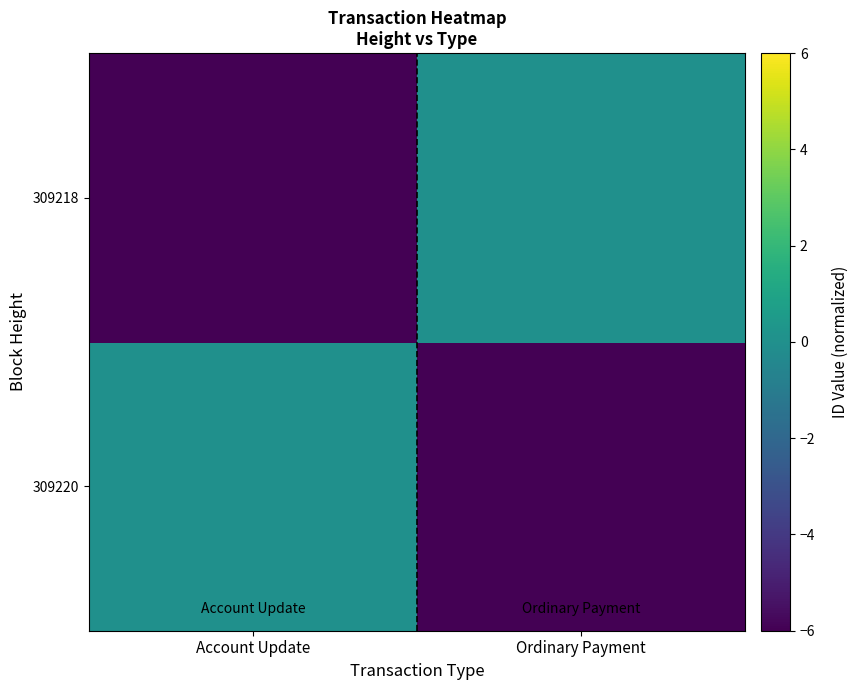

What is the difference between the highest and lowest values at Ordinary Payment?

6